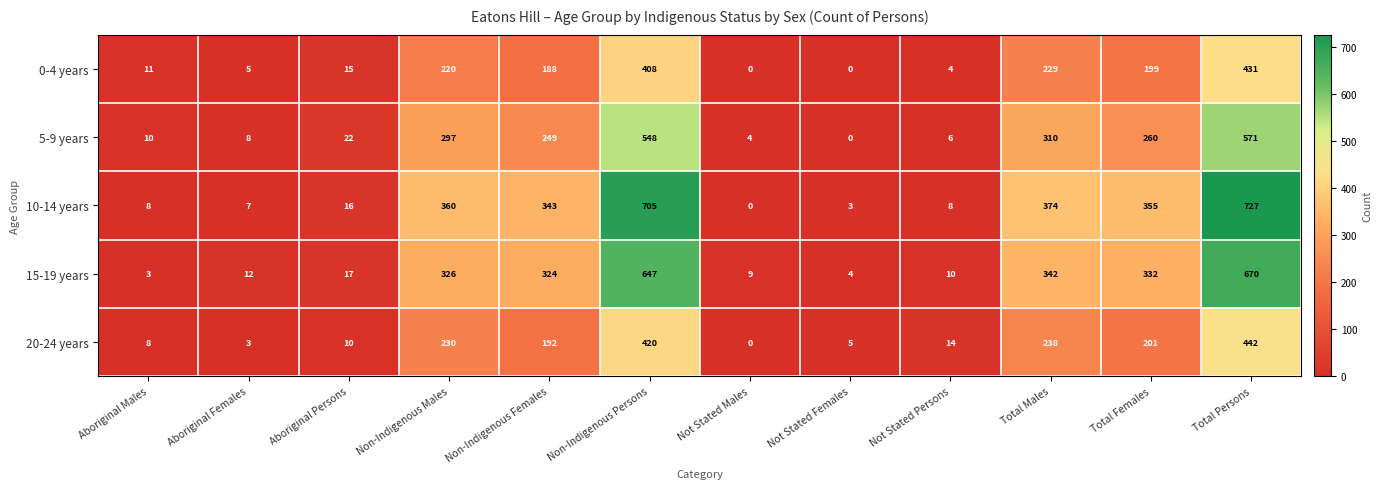

What is the difference between the maximum and minimum values in the 15-19 years series?

667